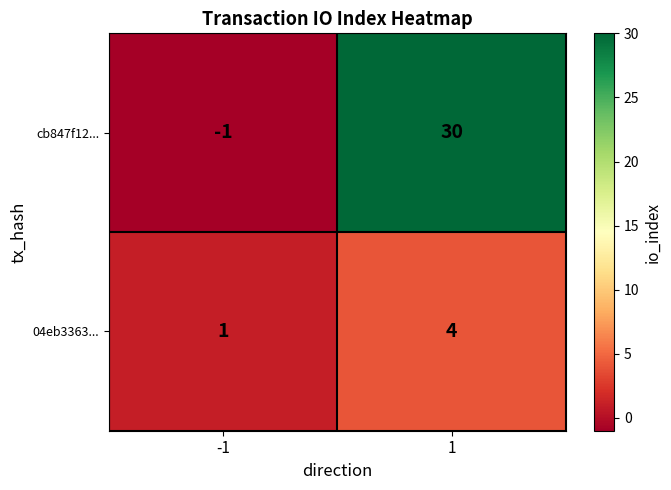

What is the spread (max minus min) of values at 1?

26